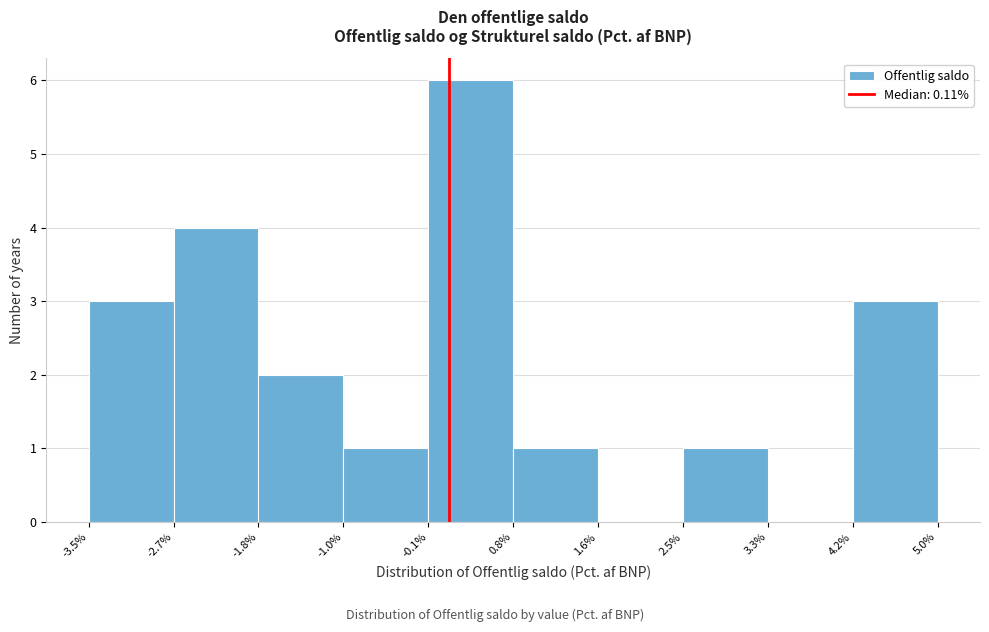

Reading left to right, list every bar in this chart as the range it spans on the x-axis followed by its height. The values are not printed on the chart, so give them approximately, as read against the axis.

-3.5% to -2.7%: 3
-2.7% to -1.8%: 4
-1.8% to -1.0%: 2
-1.0% to -0.1%: 1
-0.1% to 0.8%: 6
0.8% to 1.6%: 1
1.6% to 2.5%: 0
2.5% to 3.3%: 1
3.3% to 4.2%: 0
4.2% to 5.0%: 3